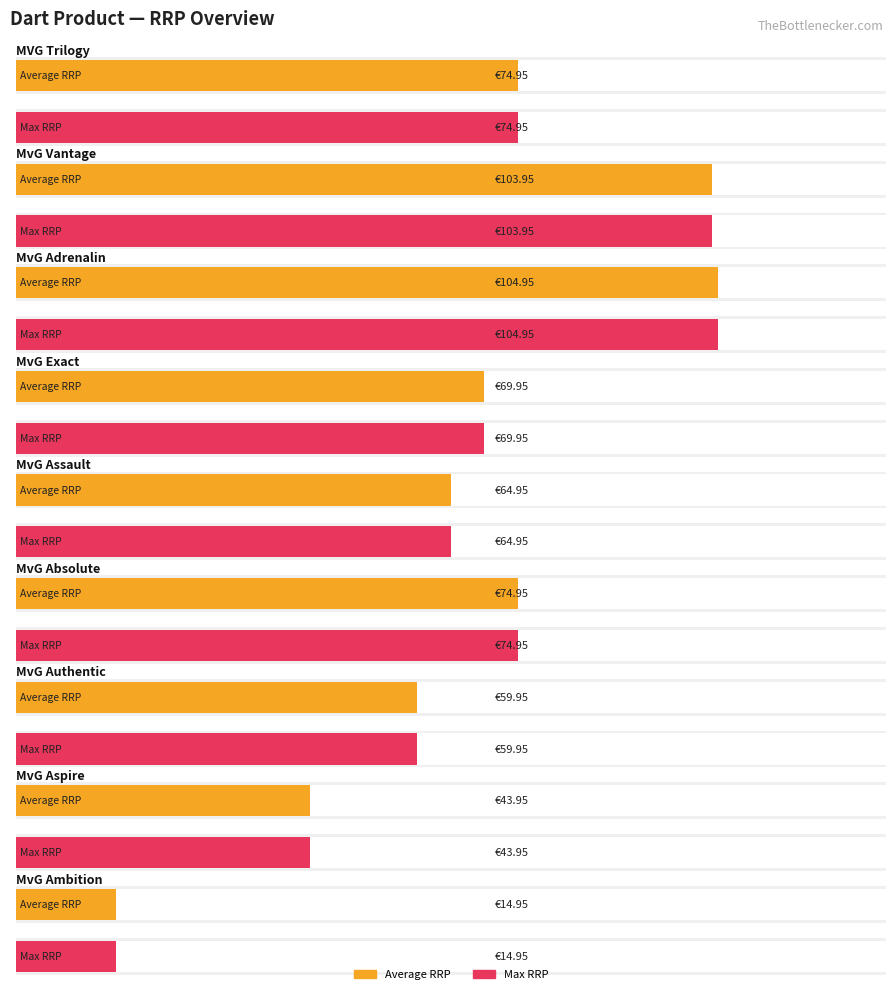

What are all the series names shown in the legend?

Average RRP, Max RRP